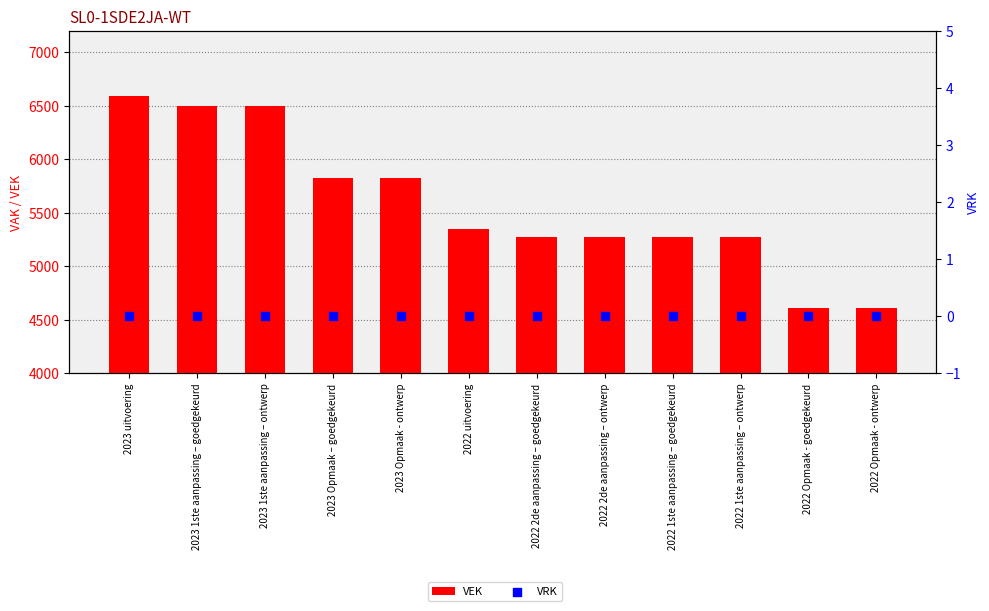

Which series reaches the maximum Y coordinate?

VEK